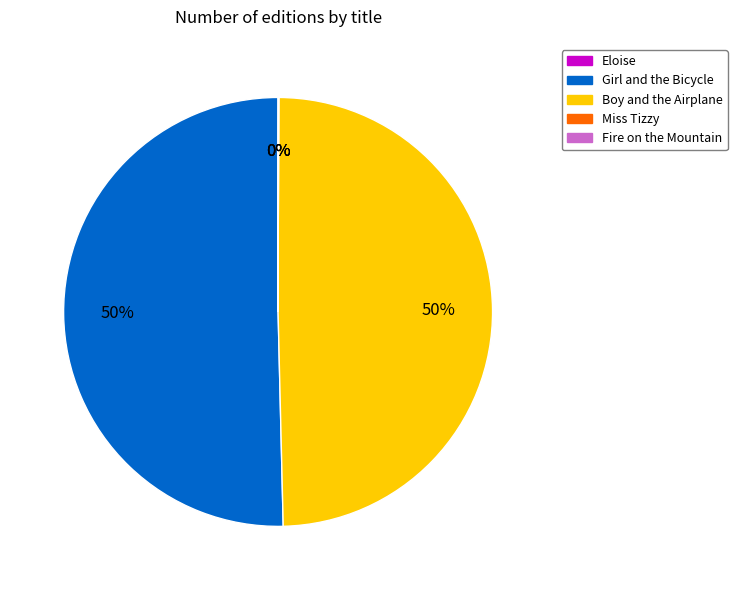

Is the sum of Boy and the Airplane and Girl and the Bicycle greater than half?

Yes